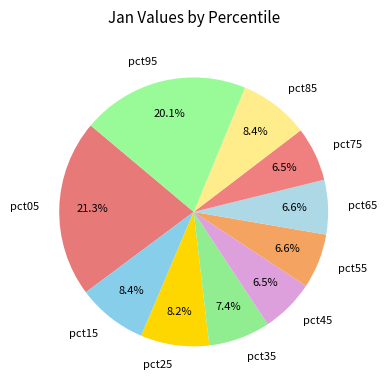

Combined, do pct35 and pct45 account for over 50%?

No